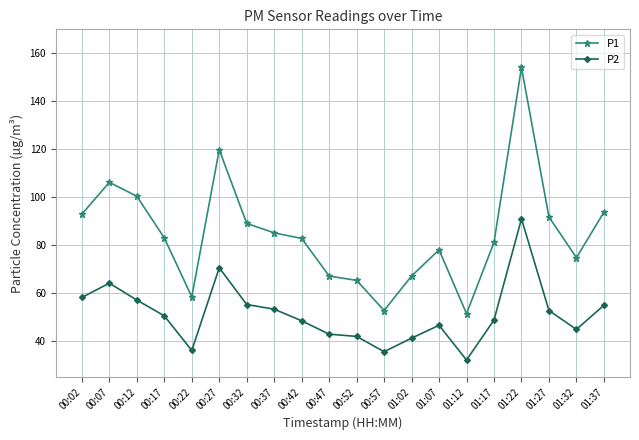

Does the chart display data point markers on the line(s)?

Yes